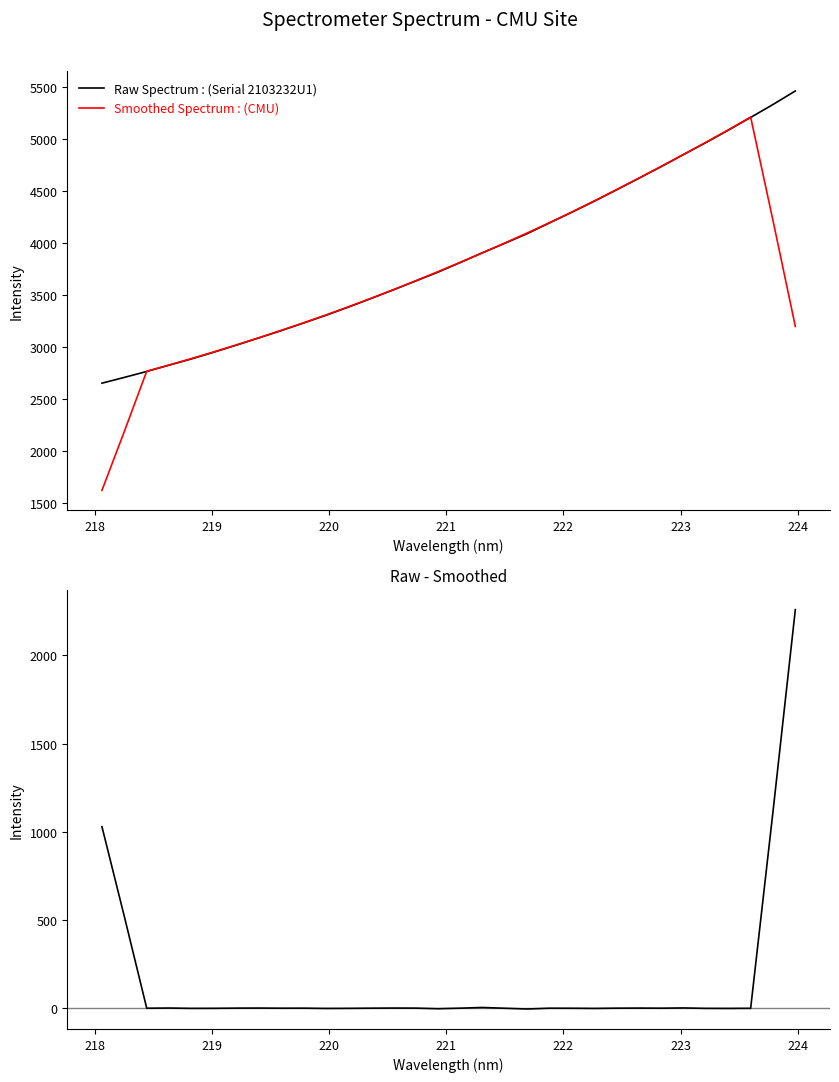

Is it true that Smoothed Spectrum equals 807.5 at 218?

False